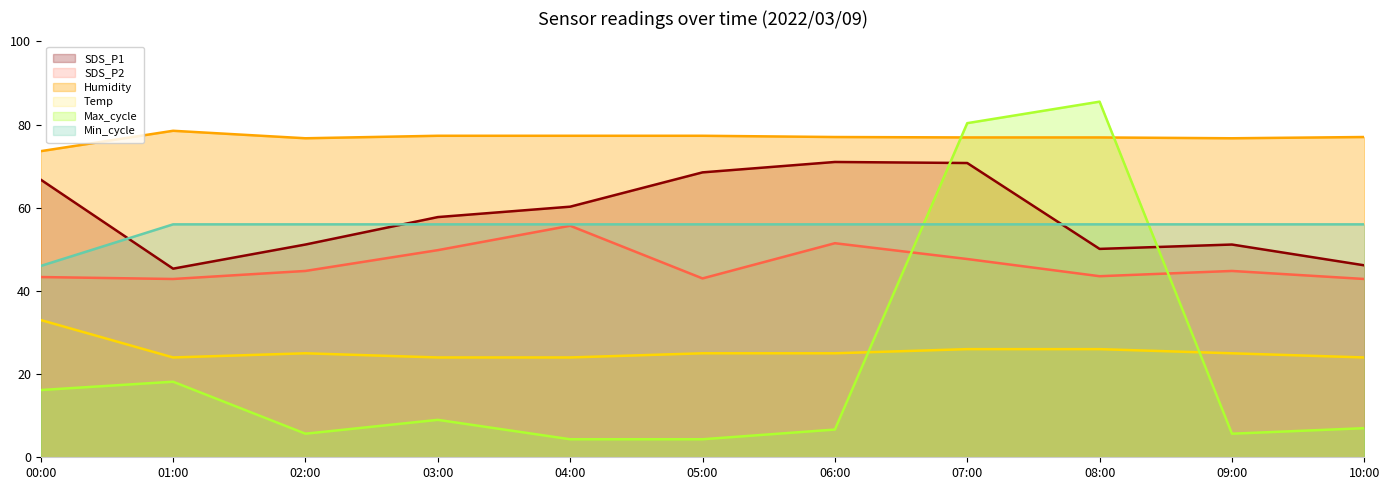

What is the spread (max minus min) of values at 09:00?

71.0